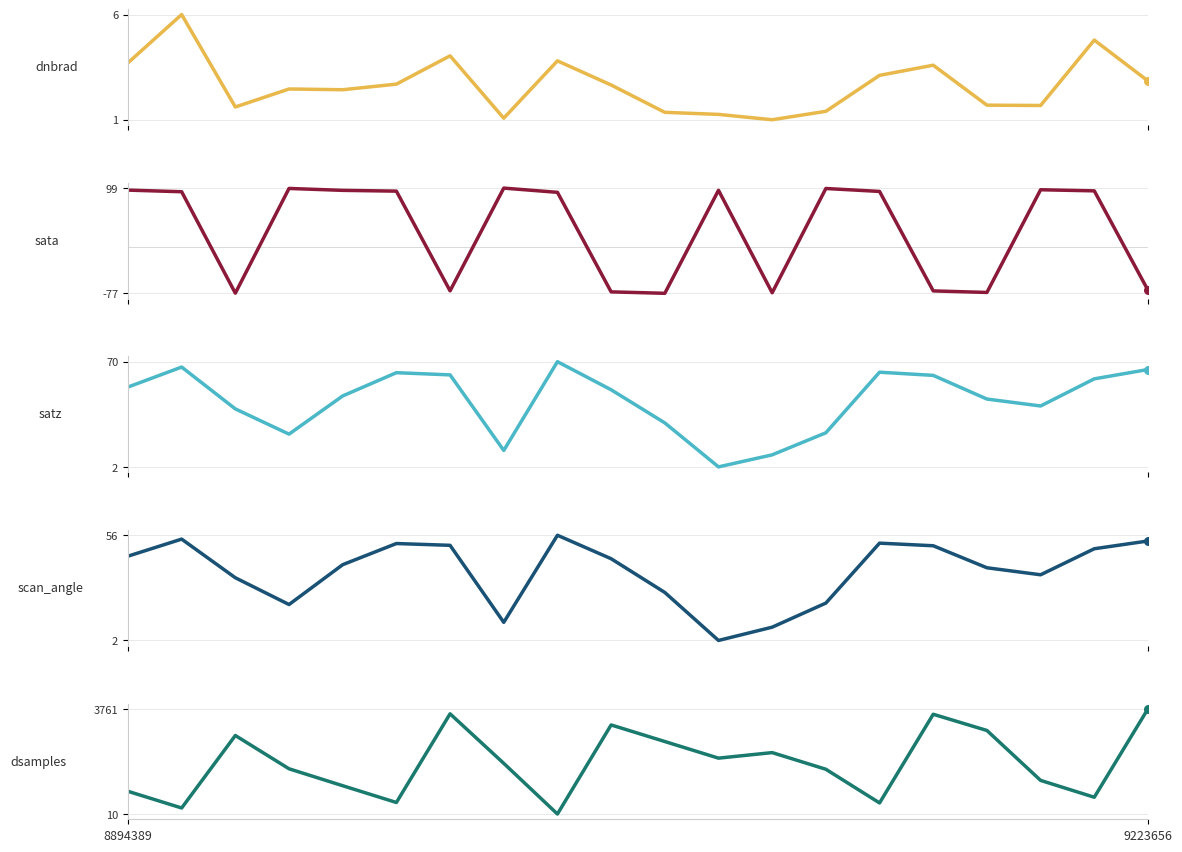

At how many categories does at least one series exceed 311?

18